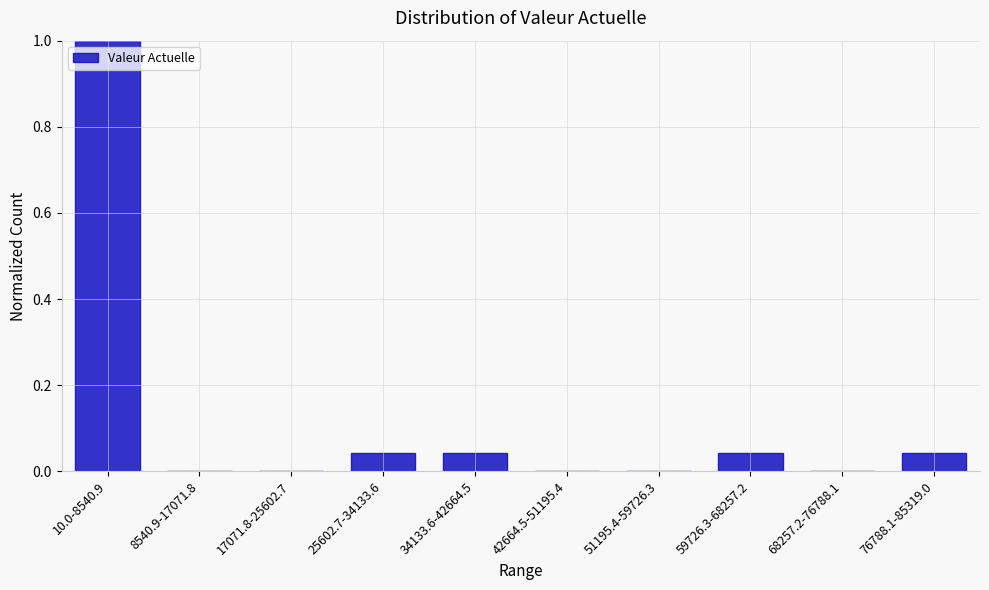

Which label corresponds to the largest value in the chart?

10.0-8540.9